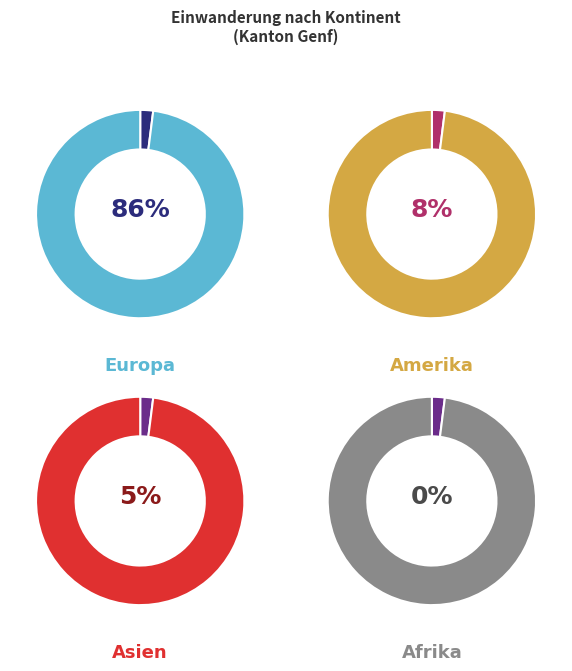

Is it true that Europa is 92% of the pie?

False